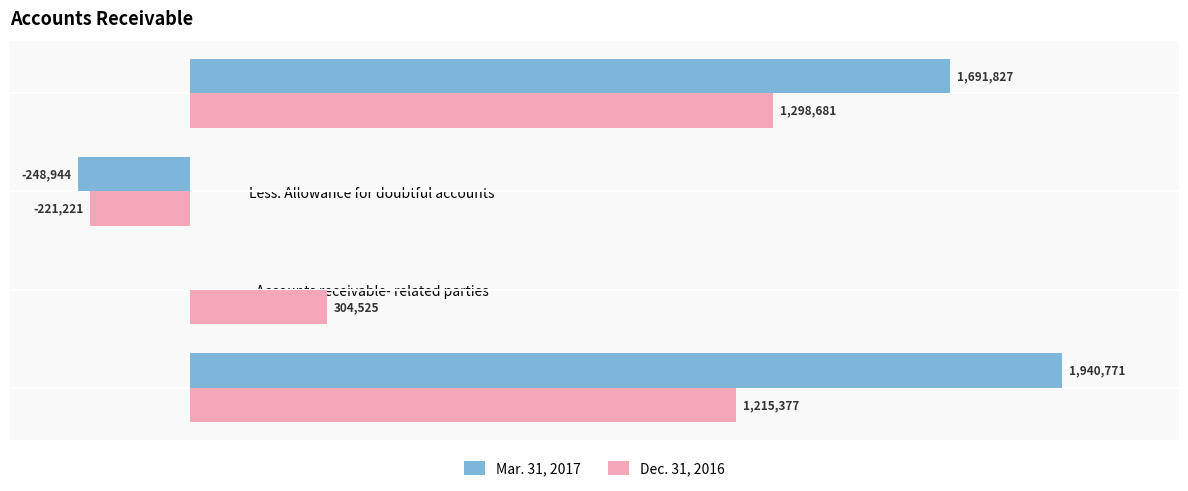

What are all the series names shown in the legend?

Mar. 31, 2017, Dec. 31, 2016